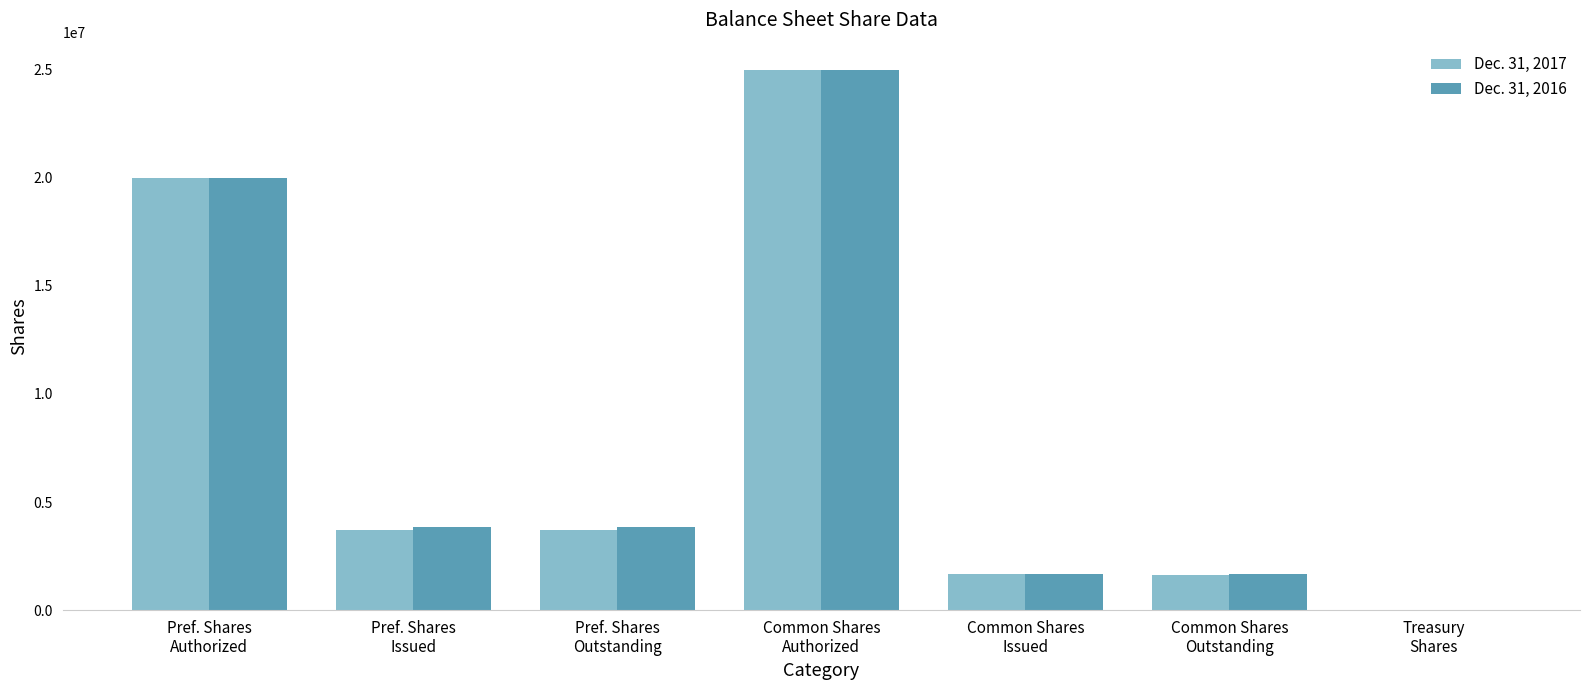

What is the highest value of the Dec. 31, 2017 series?

25000000